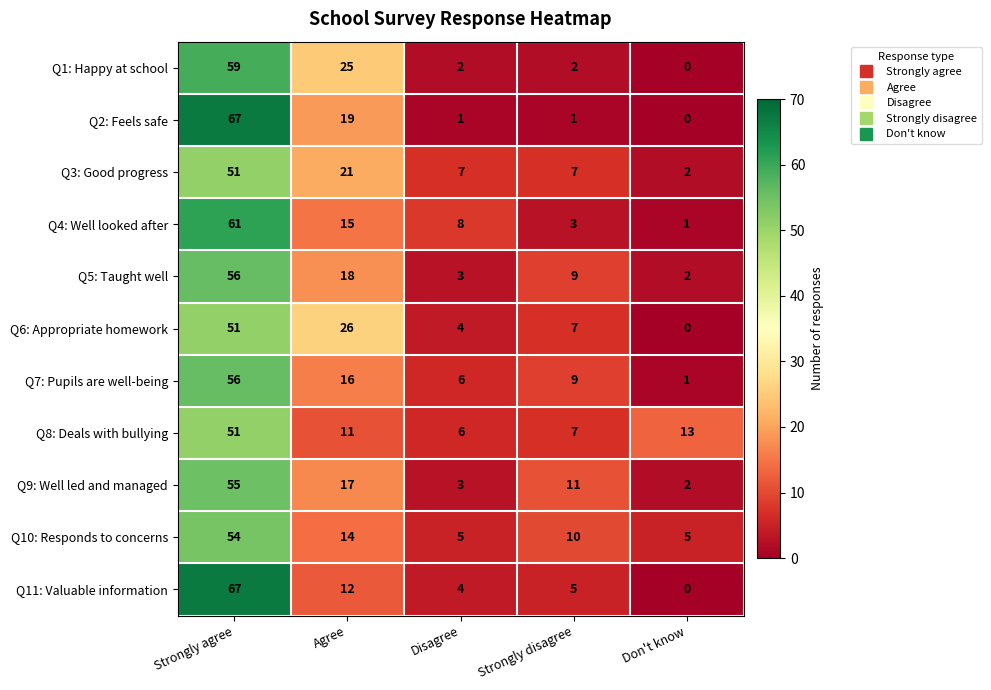

How many distinct data groups are displayed?

11